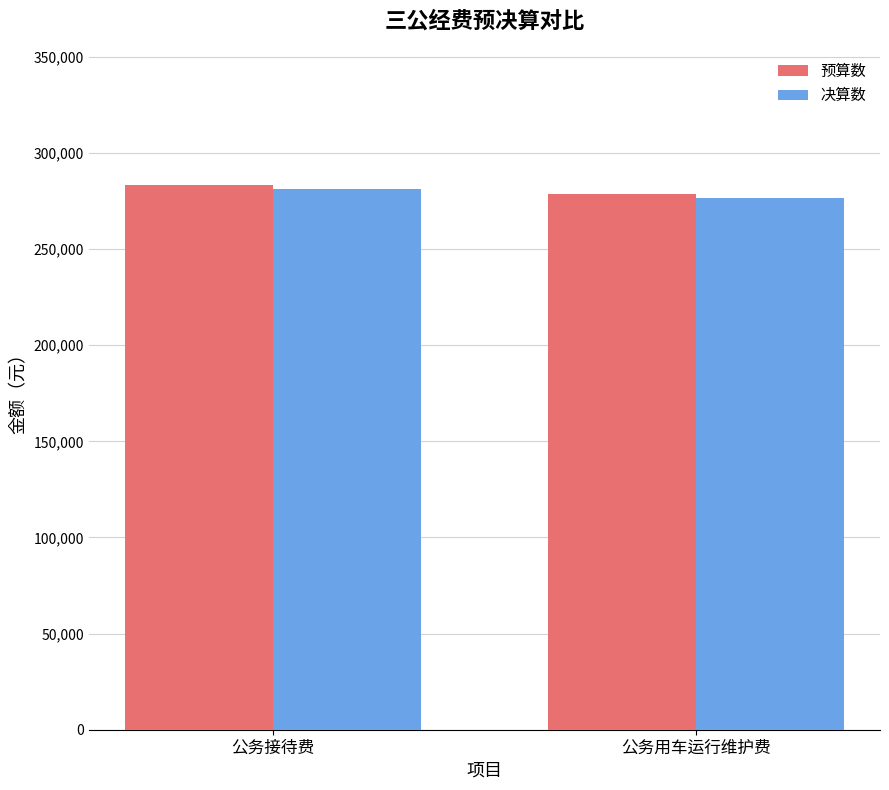

How many values in the 预算数 series are below 283316?

1